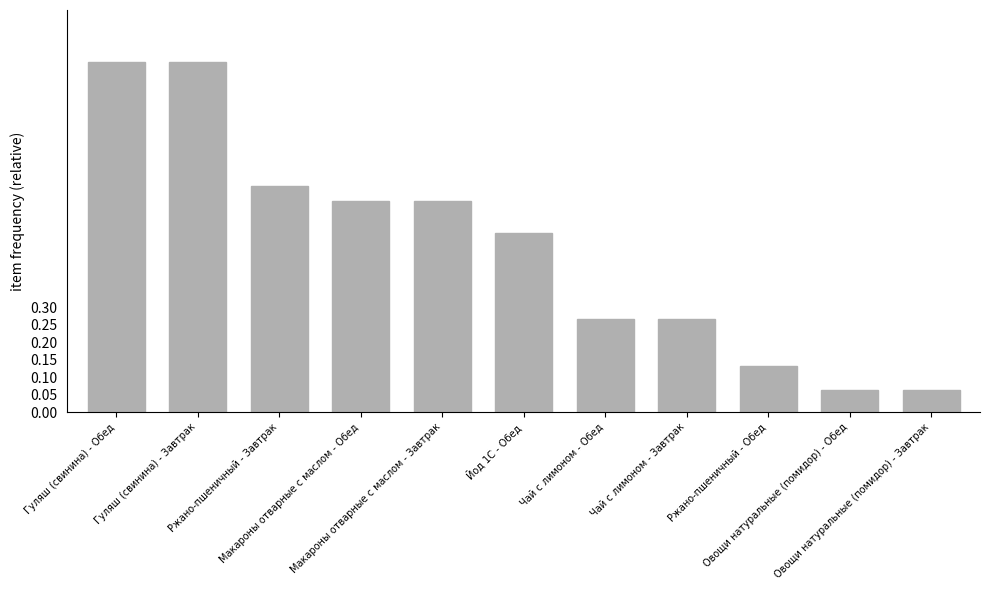

Does the chart contain stacked bars?

No